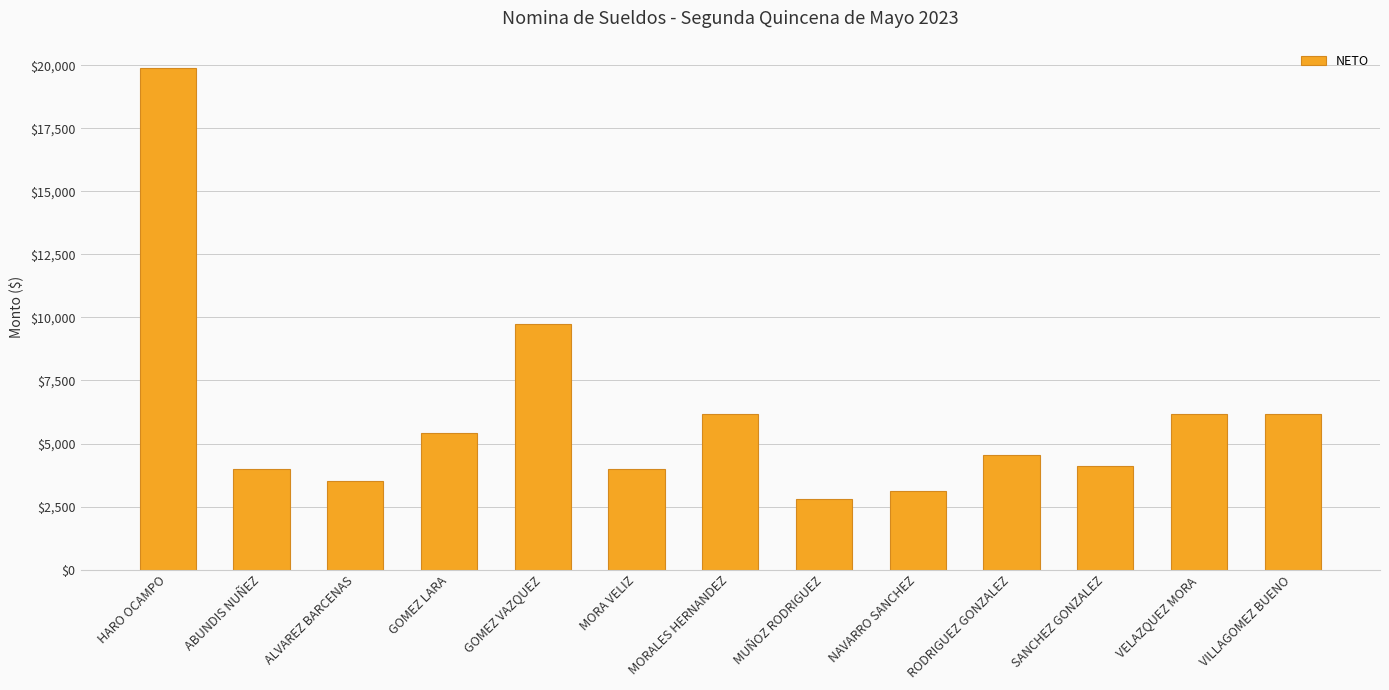

At which label does the data first exceed 4530?

HARO OCAMPO